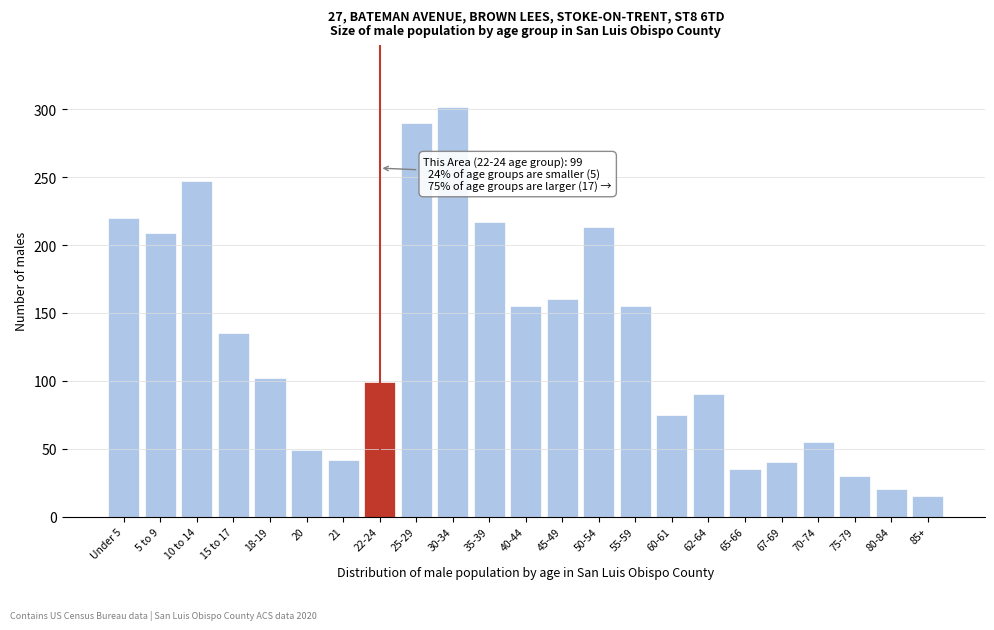

Reading left to right, list all the values displayed in this chart.

220	209	247	135	102	49	42	99	290	302	217	155	160	213	155	75	90	35	40	55	30	20	15